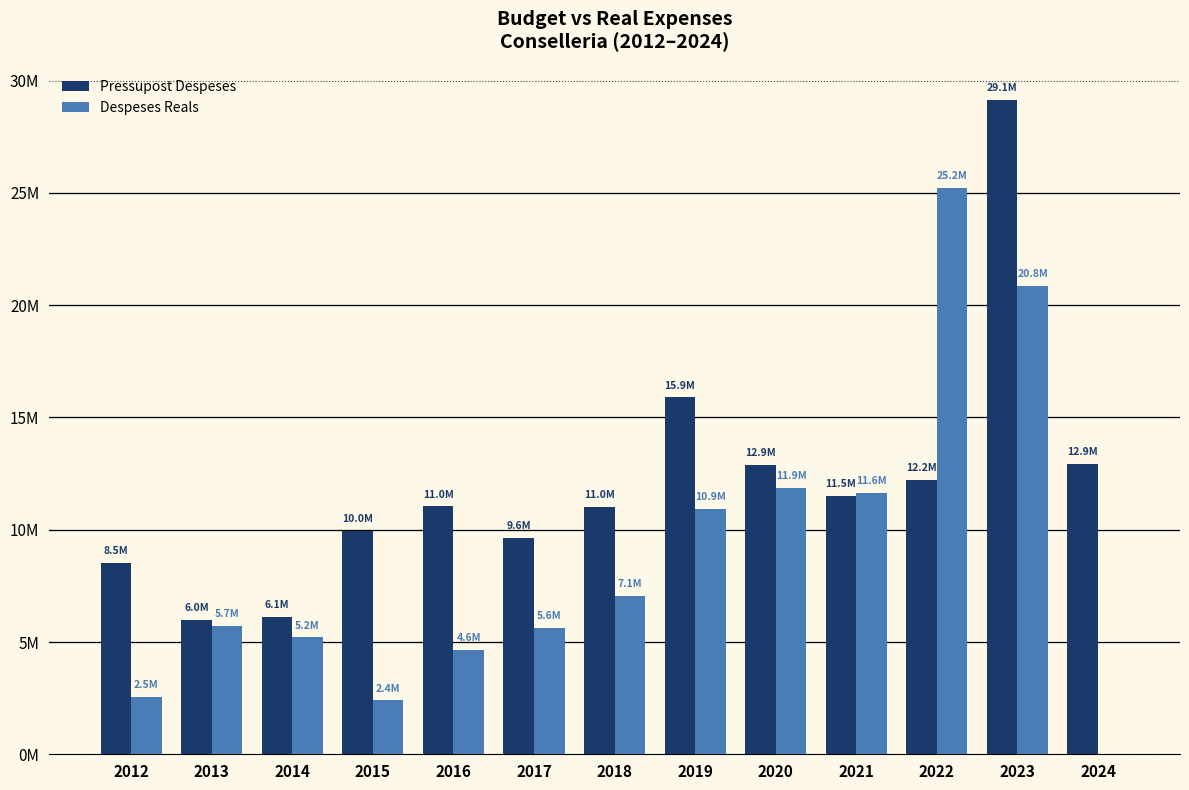

Are the bars grouped side by side (vs. stacked)?

Yes